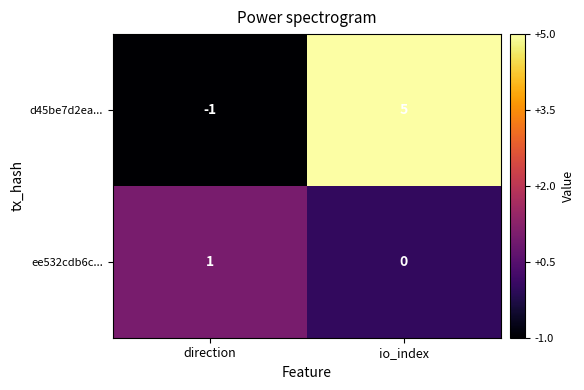

Which series changed the most between direction and io_index?

d45be7d2ea...